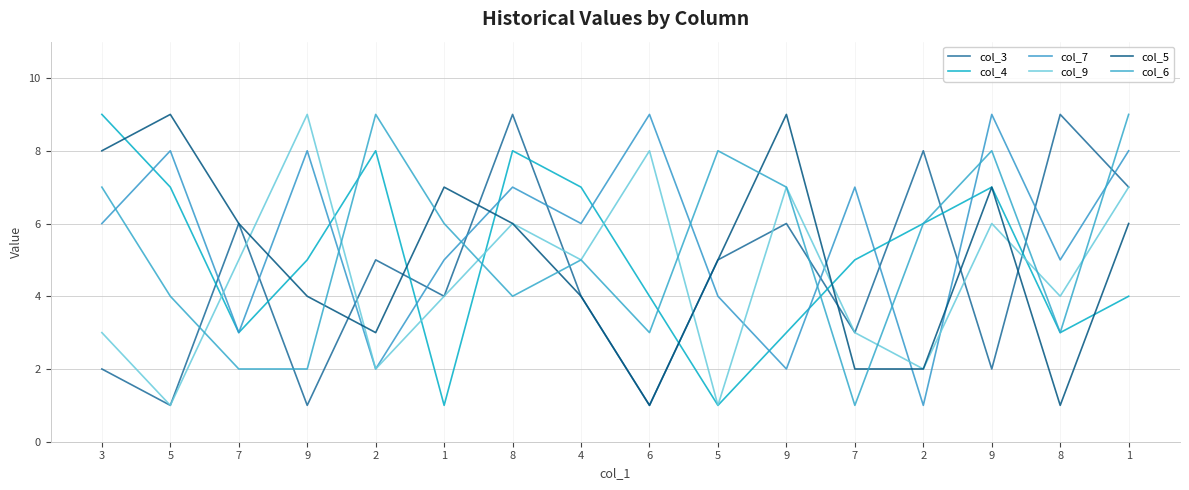

How many lines are shown in the chart?

6